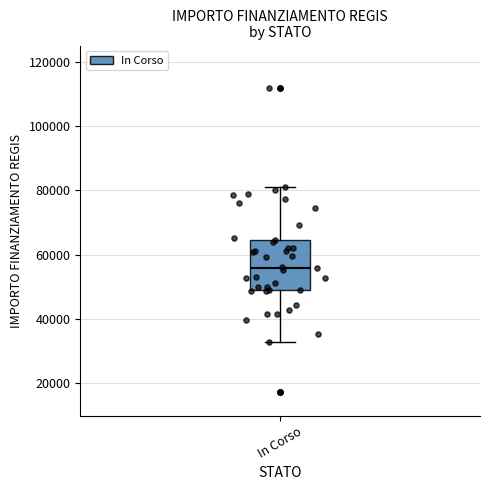

Read this box plot against the y-axis: the position of the median line, the range covered by the box, and the ends of both whiskers. The values are not printed on the chart, so give them approximately, as read against the axis.

median 56000, box 50000 to 64000, whiskers 32000 to 80000